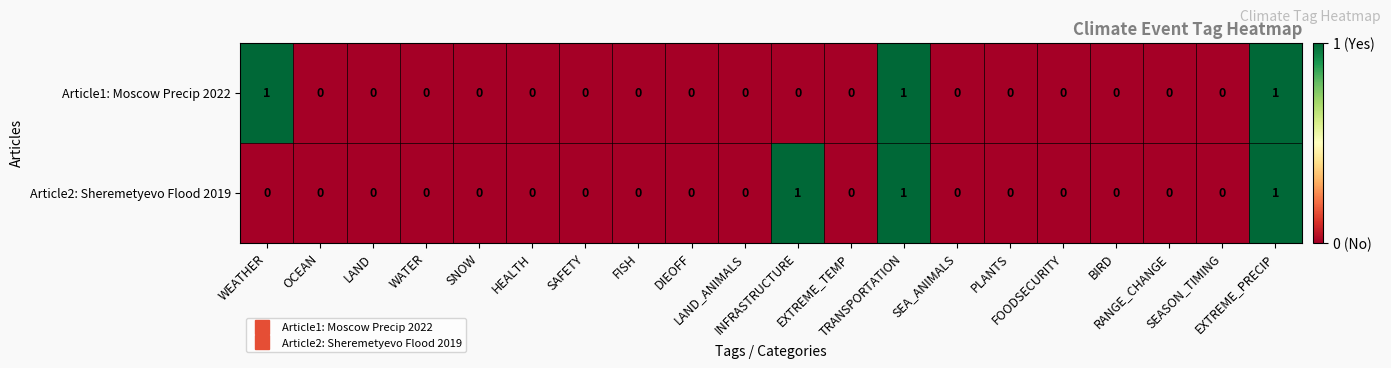

What is the sum of all Article1: Moscow Precip 2022 values?

3